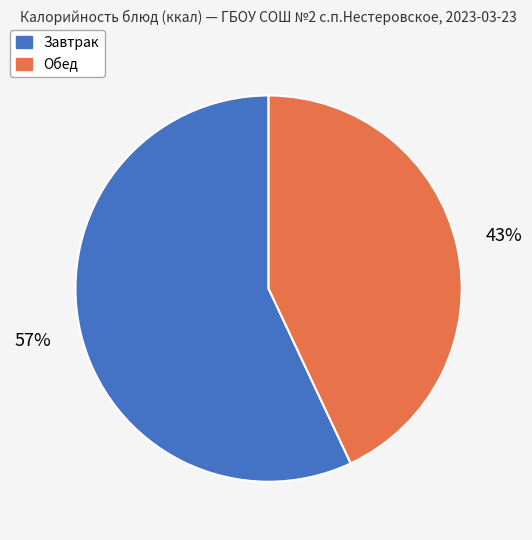

Does any single category account for the majority?

Yes